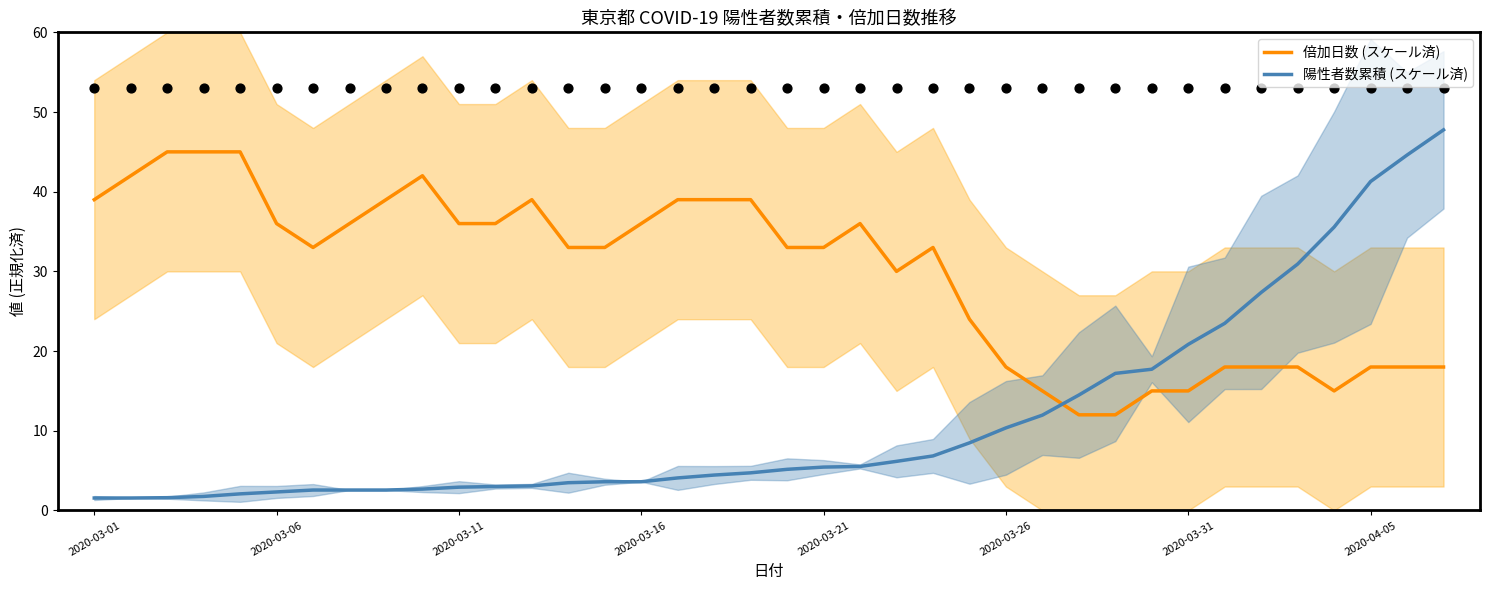

Which series has the largest Y range (max minus min)?

陽性者数累積 (スケール済)